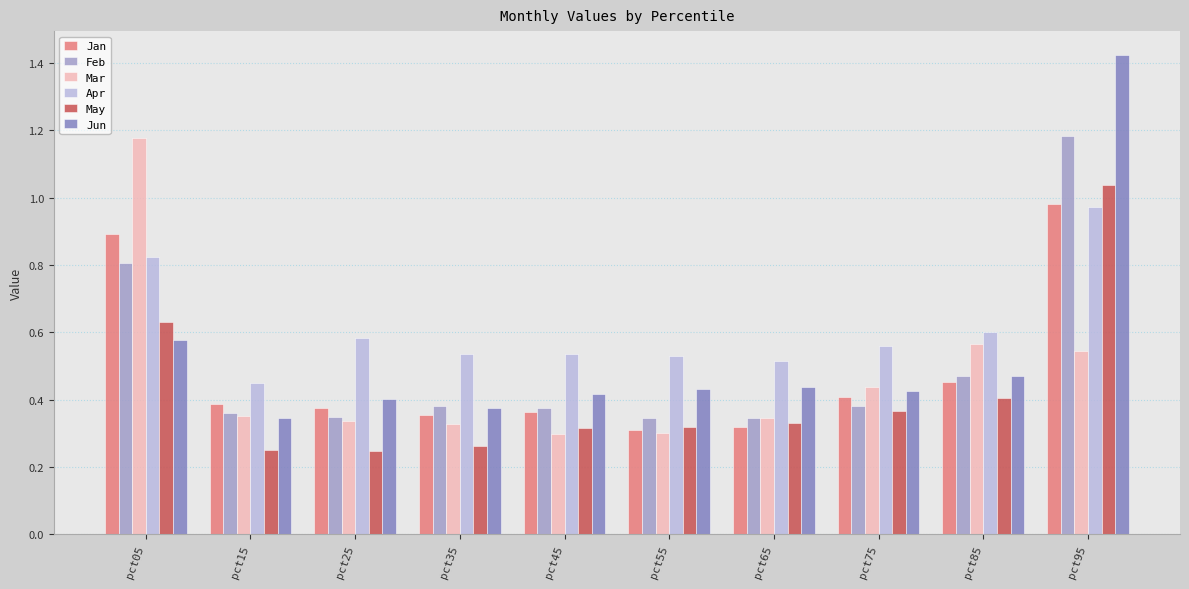

What is the sum of all Jun values?

5.3